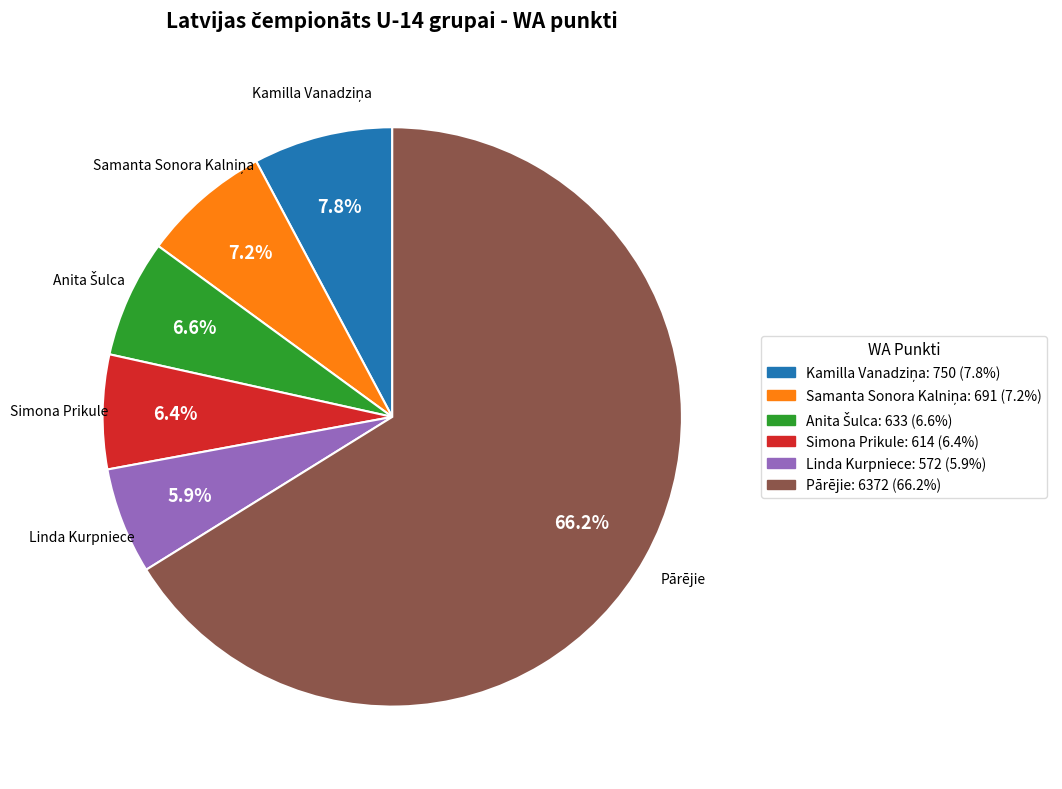

Does any single category account for the majority?

Yes